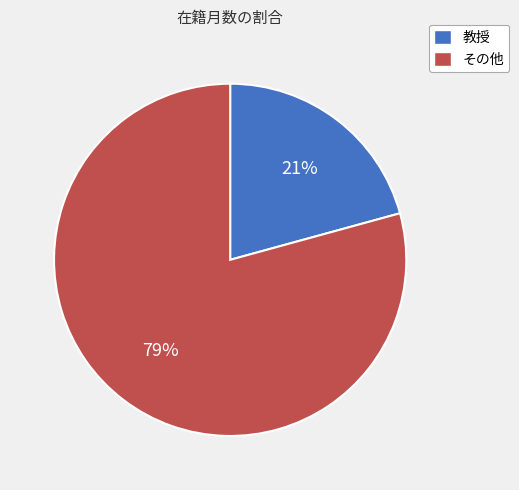

How many segments does this pie chart have?

2